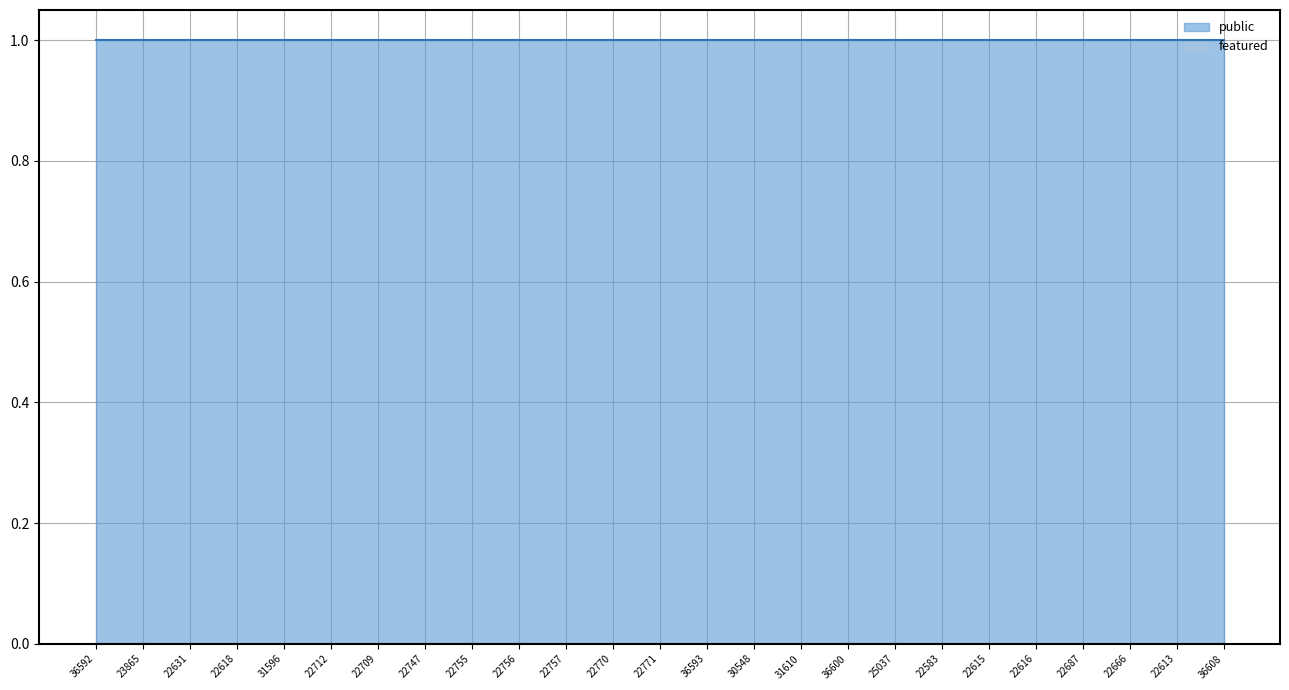

Which series has the largest range (max minus min)?

public